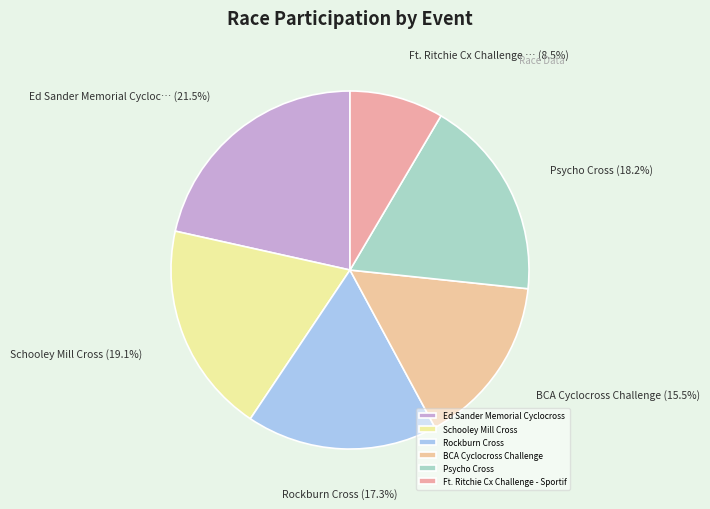

Do Ft. Ritchie Cx Challenge - Sportif and Rockburn Cross together represent more than half of the pie?

No